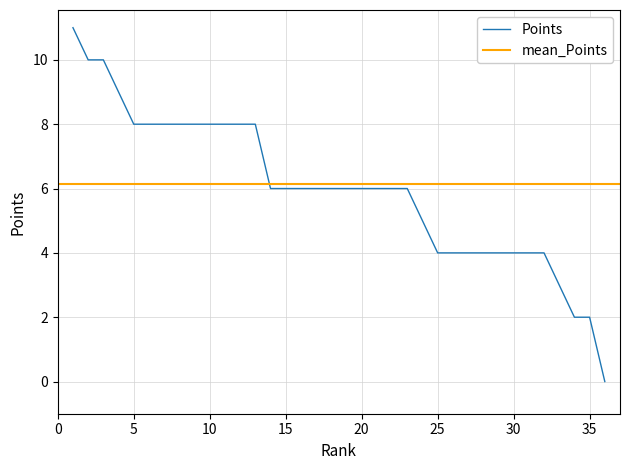

At which category does the chart reach its minimum across all series?

36